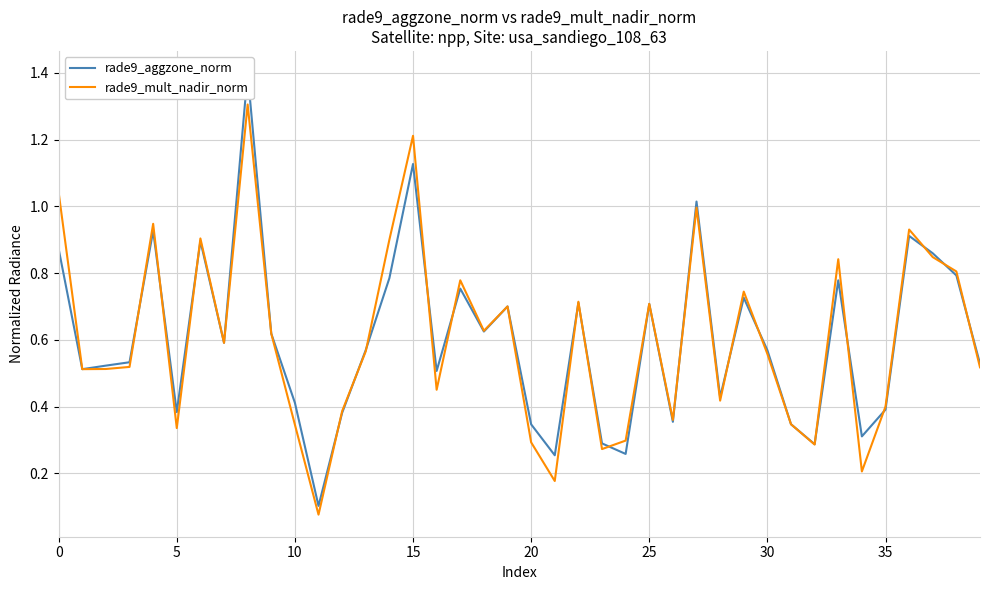

True or false: rade9_mult_nadir_norm has more than 0 interior local peaks.

True